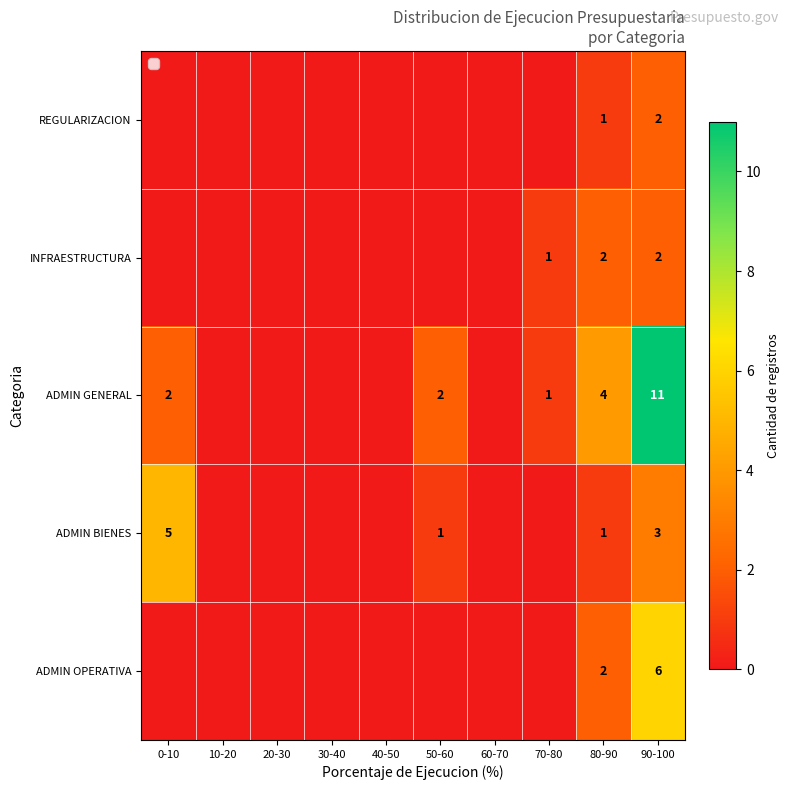

The ADMIN BIENES series shows 5 at 0-10. True or false?

True